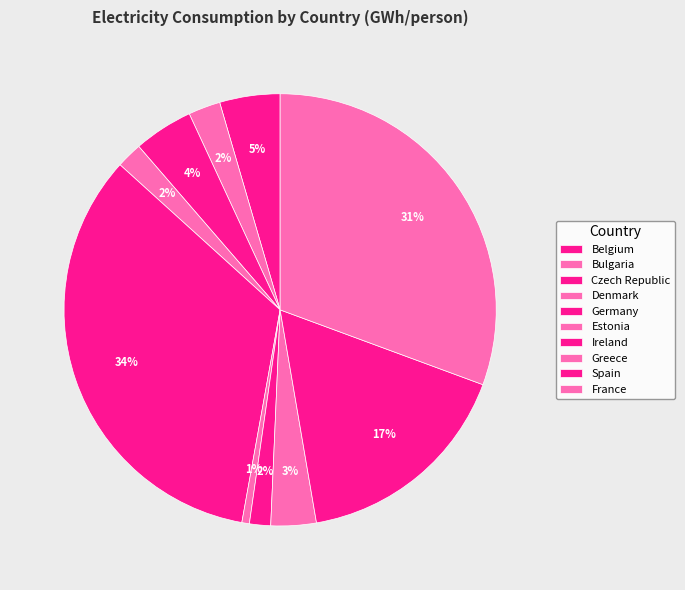

How many slices are in this pie chart?

10